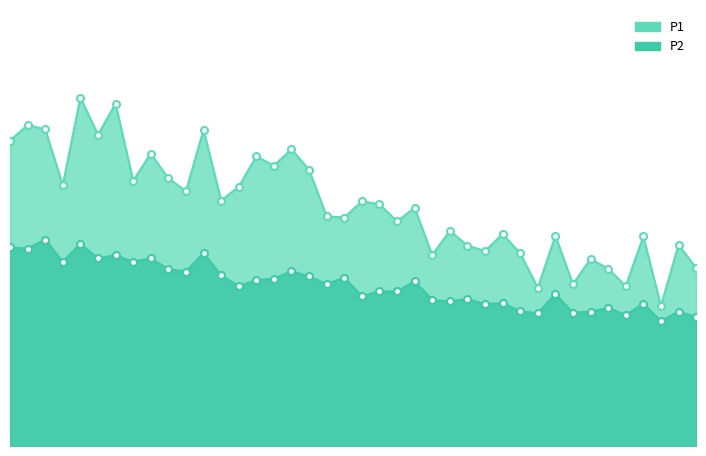

Which series has the largest total across all categories?

P1